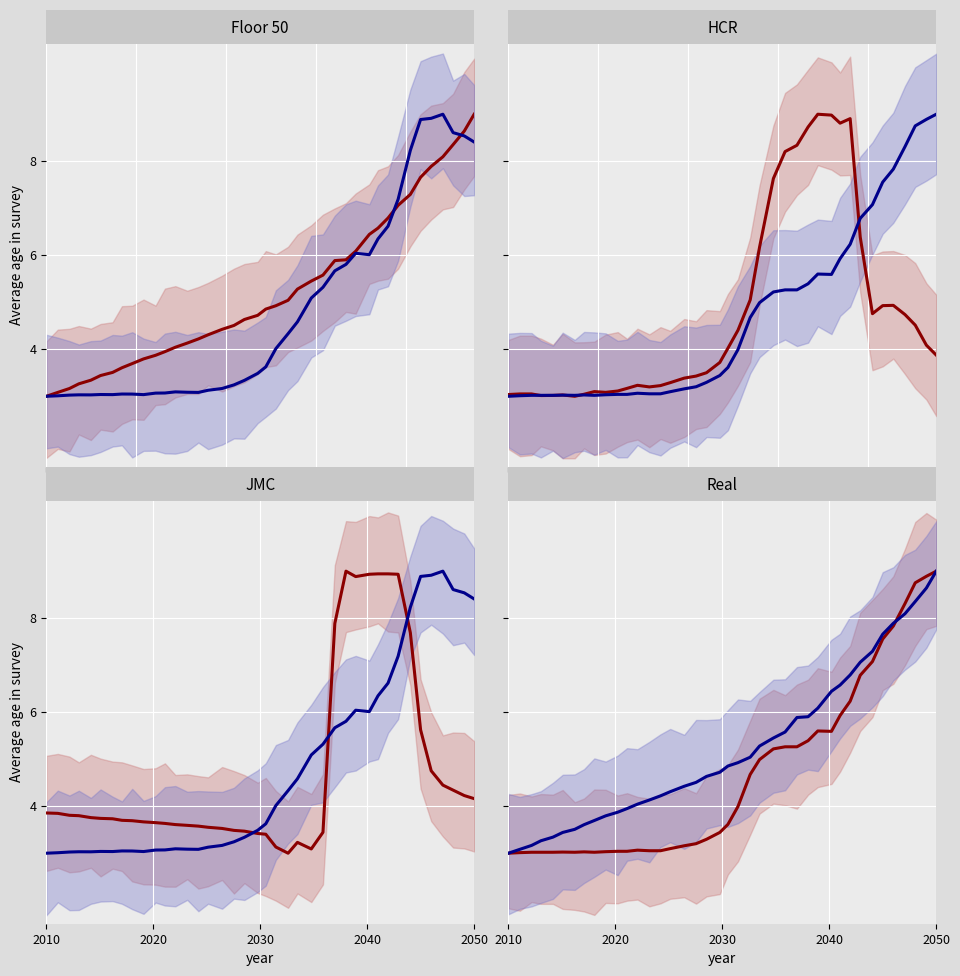

Is it true that Series 1 equals 9.0 at 31?

False